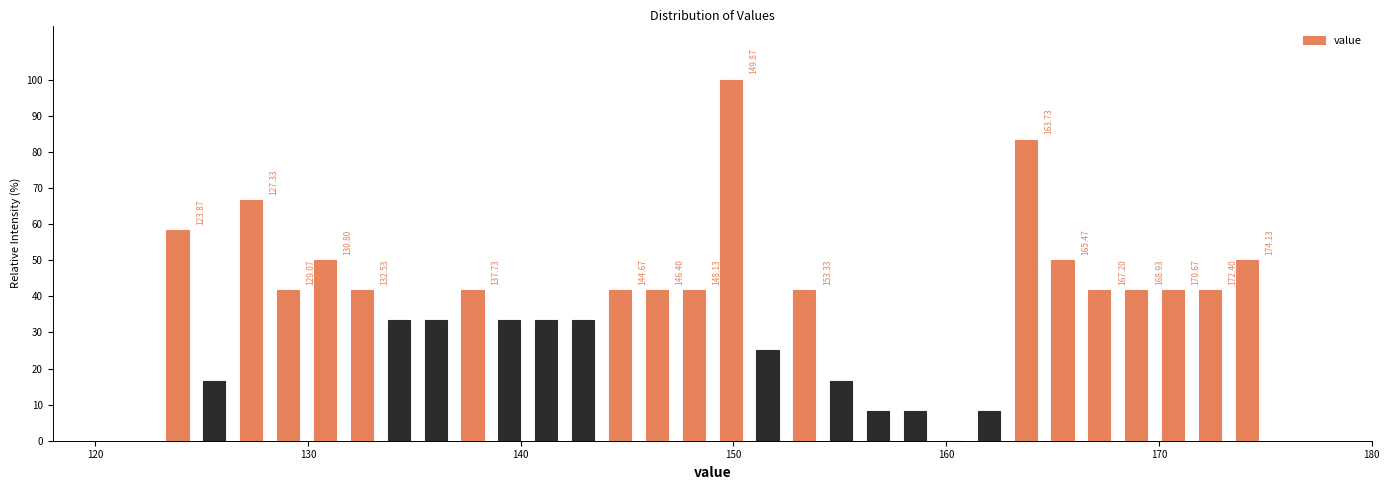

Read against the x-axis, roughly where is the centre of the tallest bar?

150